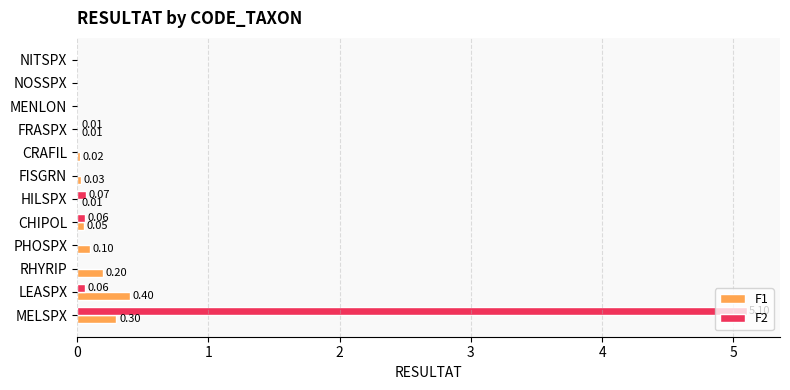

Which label corresponds to the largest value in the chart?

MELSPX